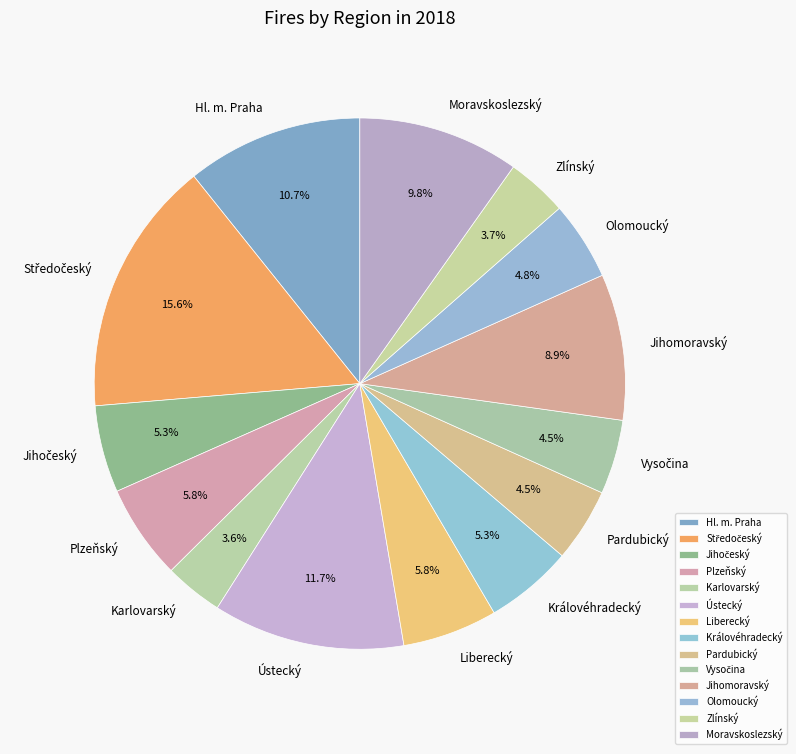

Count the number of slices in the pie.

14